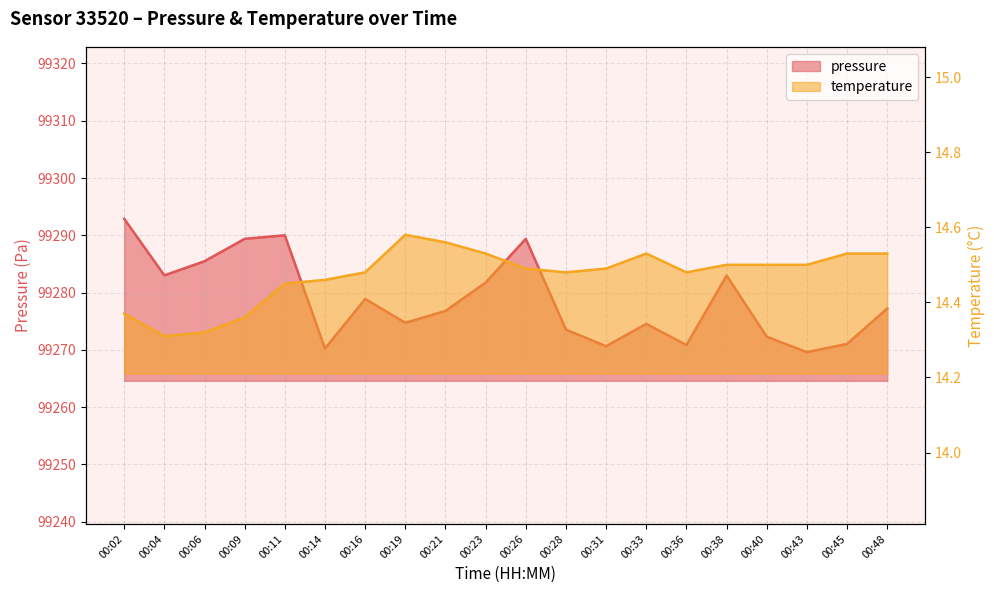

Is the value of pressure at 00:48 greater than the value of temperature at 00:16?

Yes